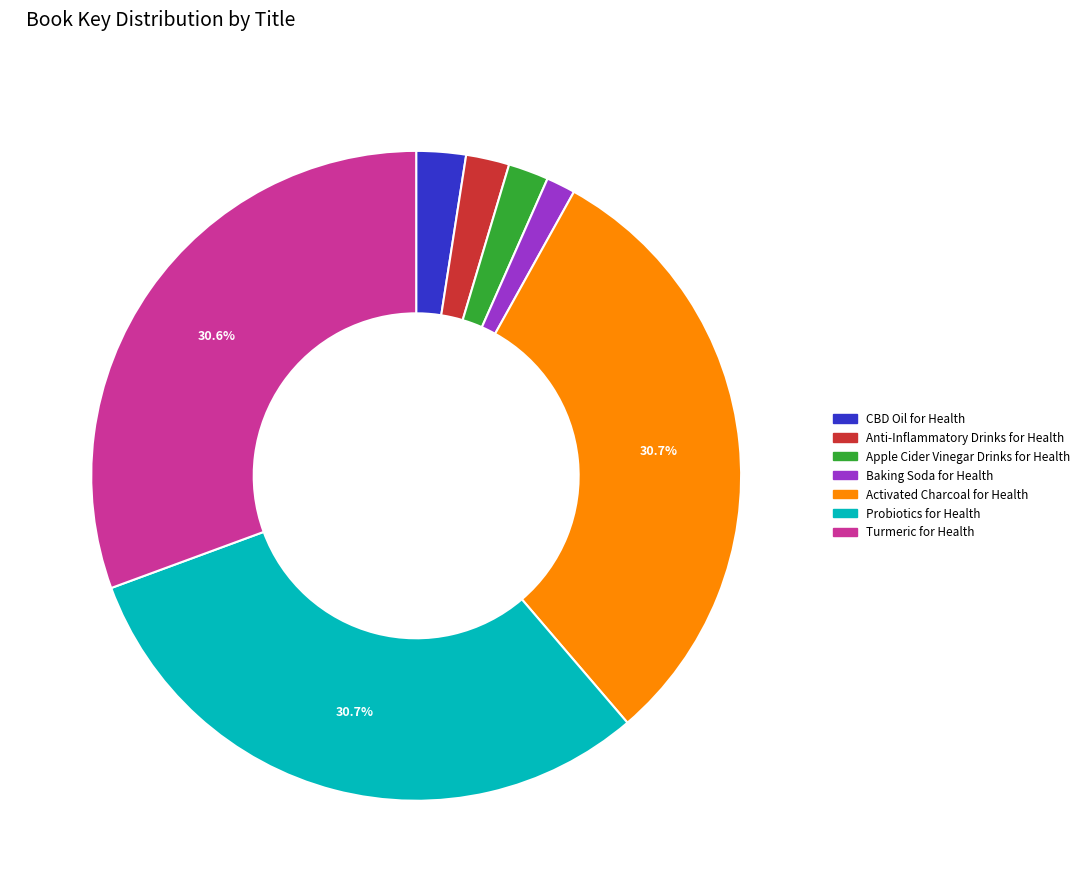

Is the sum of CBD Oil for Health and Baking Soda for Health greater than half?

No